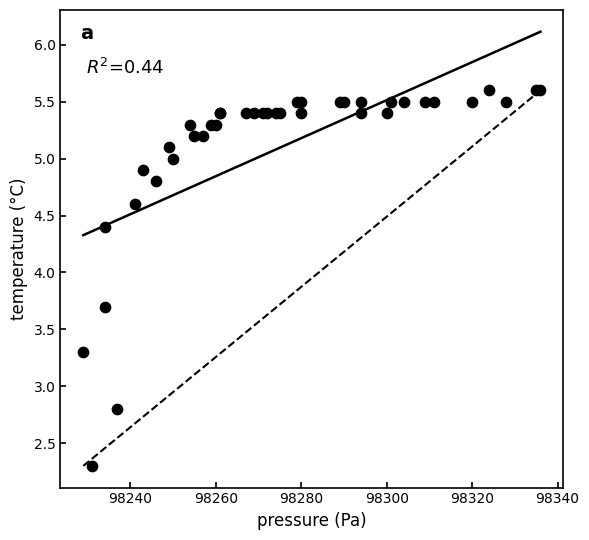

What Y value in the scatter plot is closest to 3?

2.8